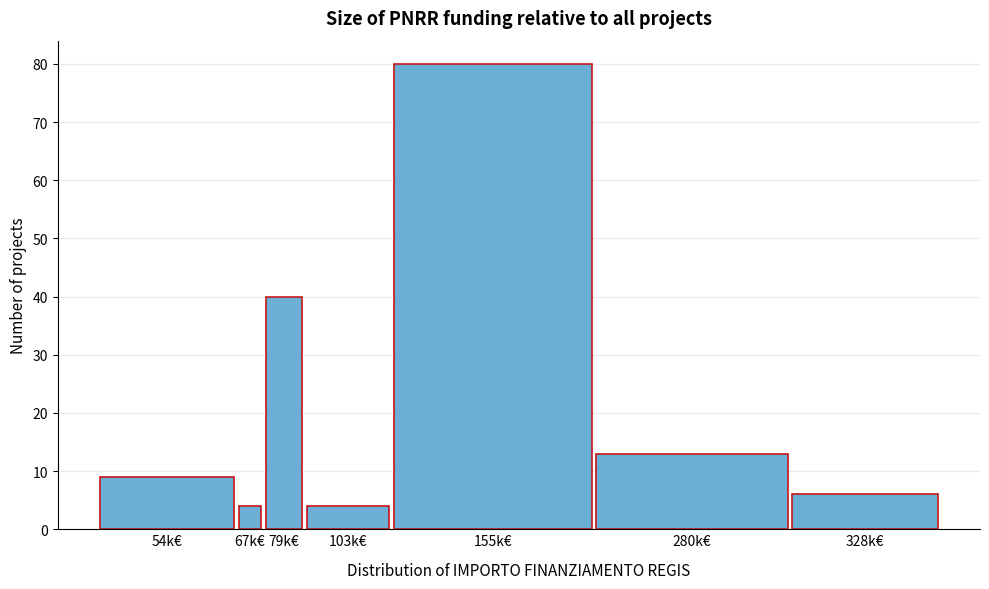

Reading left to right, what are all the values shown in this chart?

9	4	40	4	80	13	6